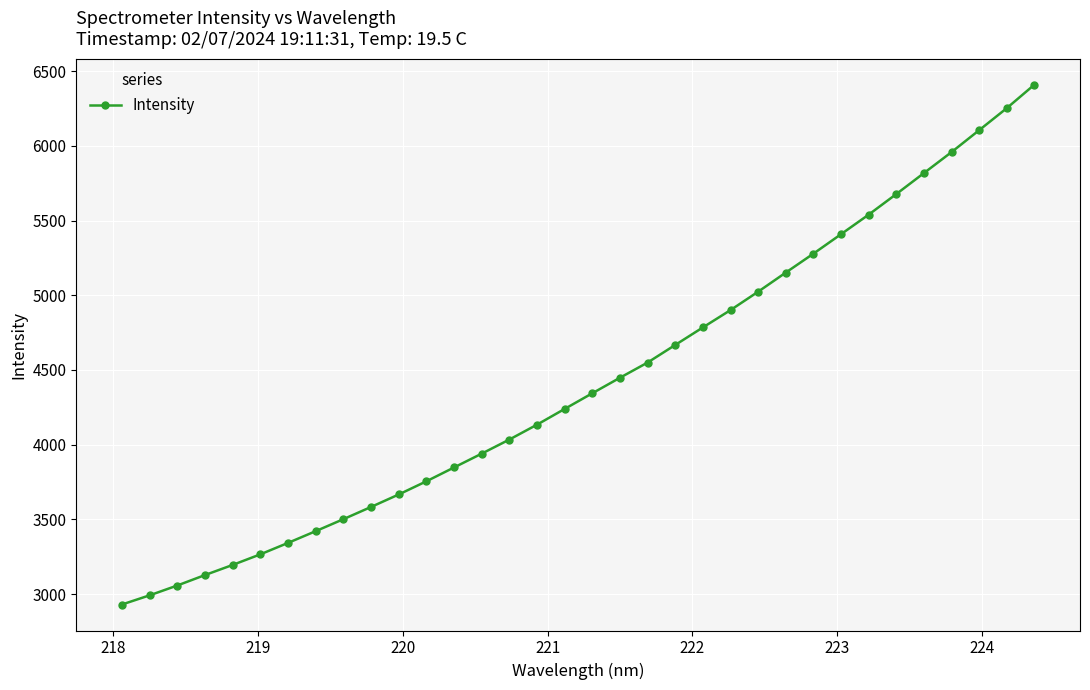

What is the value of the 32nd point from the left?

6104.8